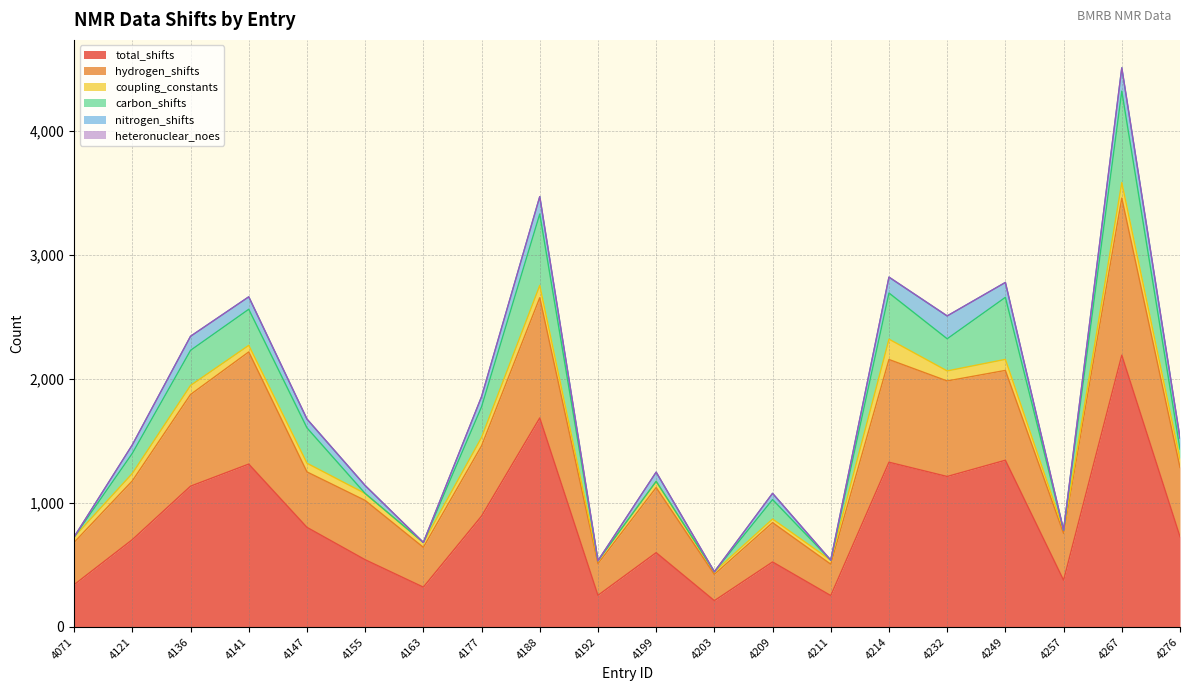

What is the lowest value of the total_shifts series?

212